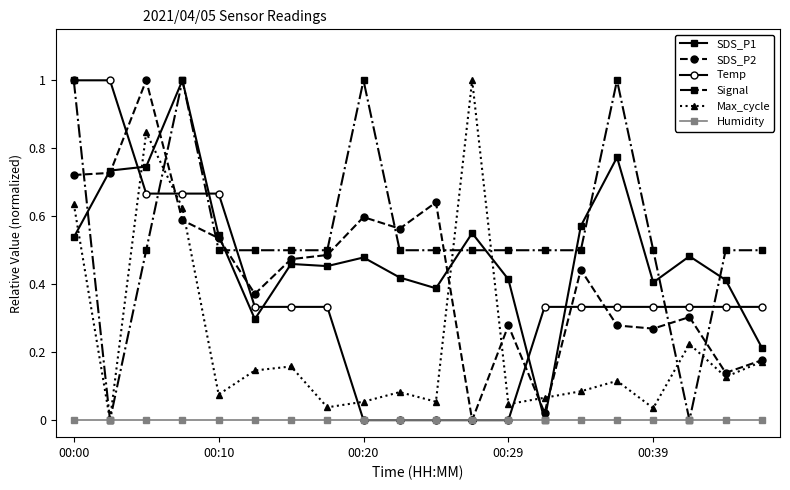

Which series has the largest total across all categories?

Signal